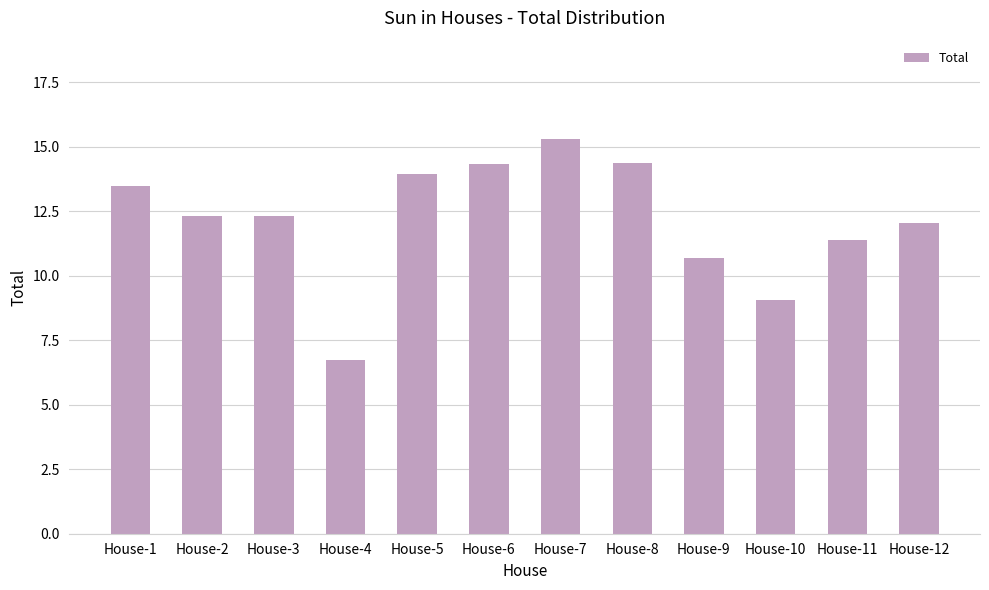

Read the value at House-7.

15.3